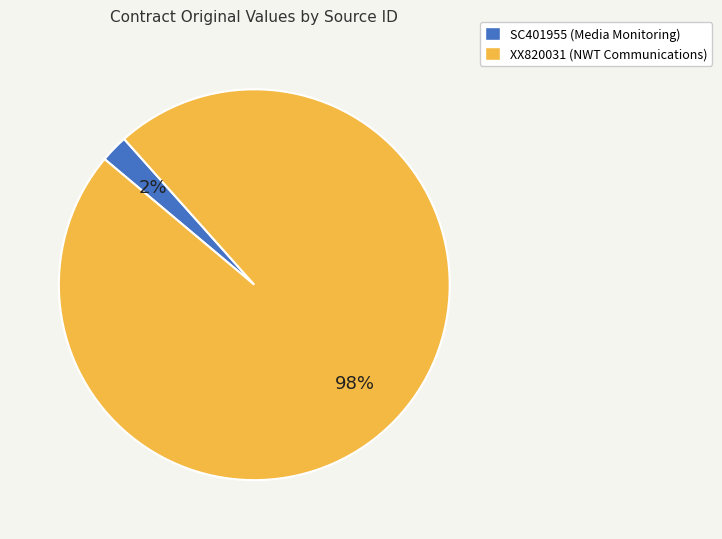

Which slice is the smallest?

SC401955